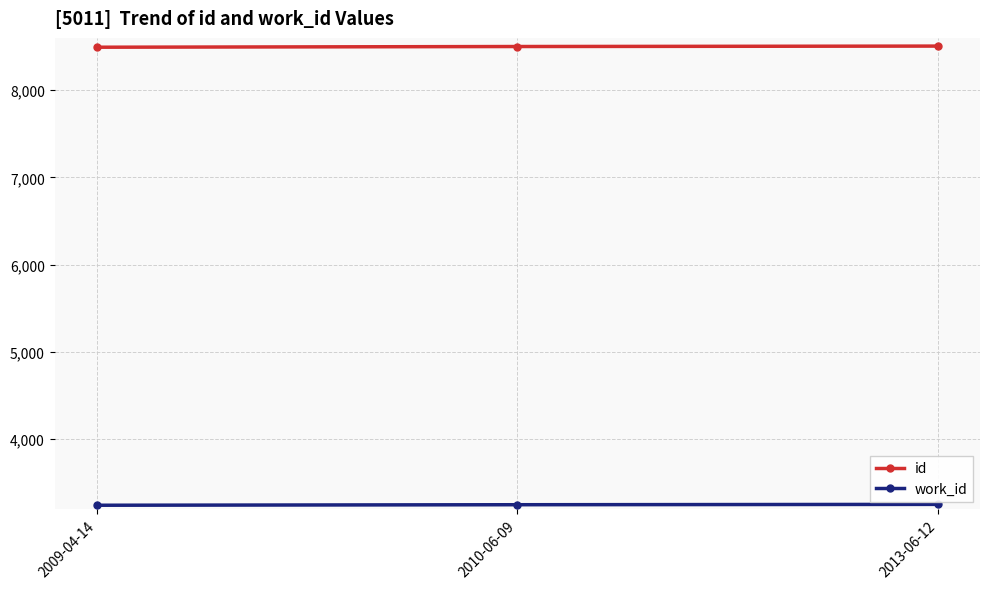

What is the total value across all series at 2010-06-09?

11748